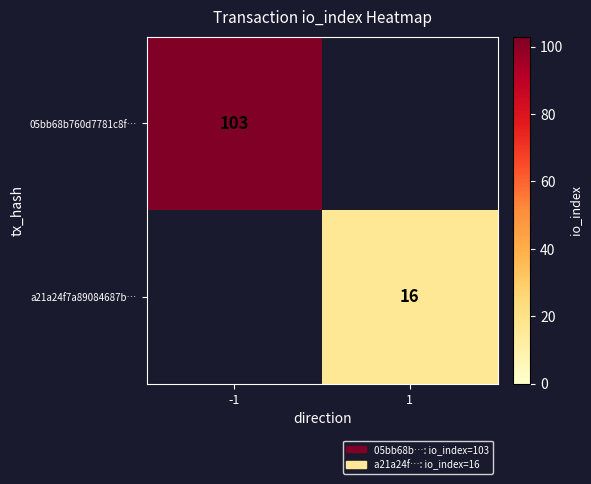

The 05bb68b760d7781c8f… series shows 103 at -1. True or false?

True